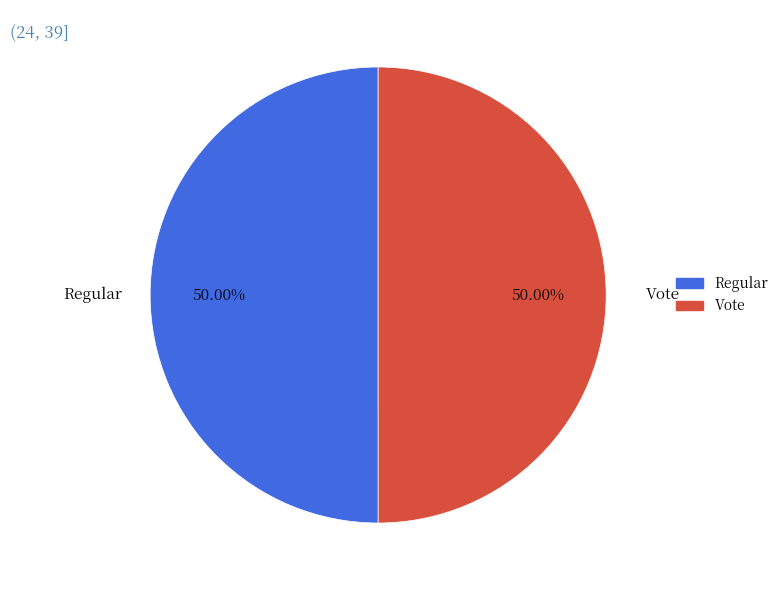

How many slices are in this pie chart?

2